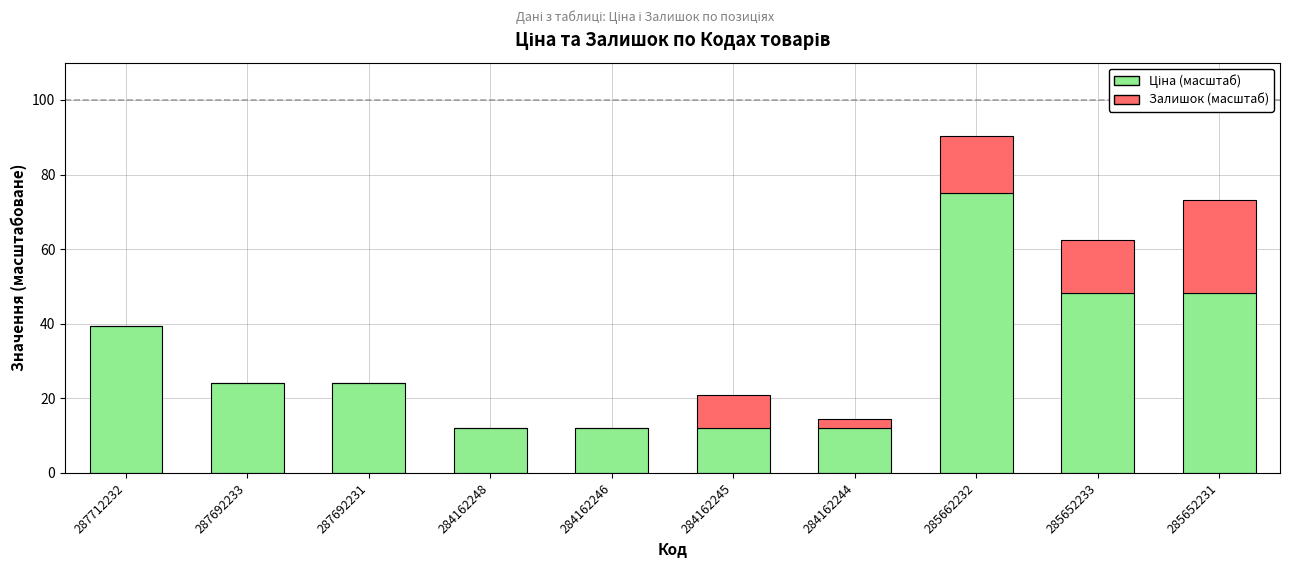

What is the total value across all series at 287692233?

24.1